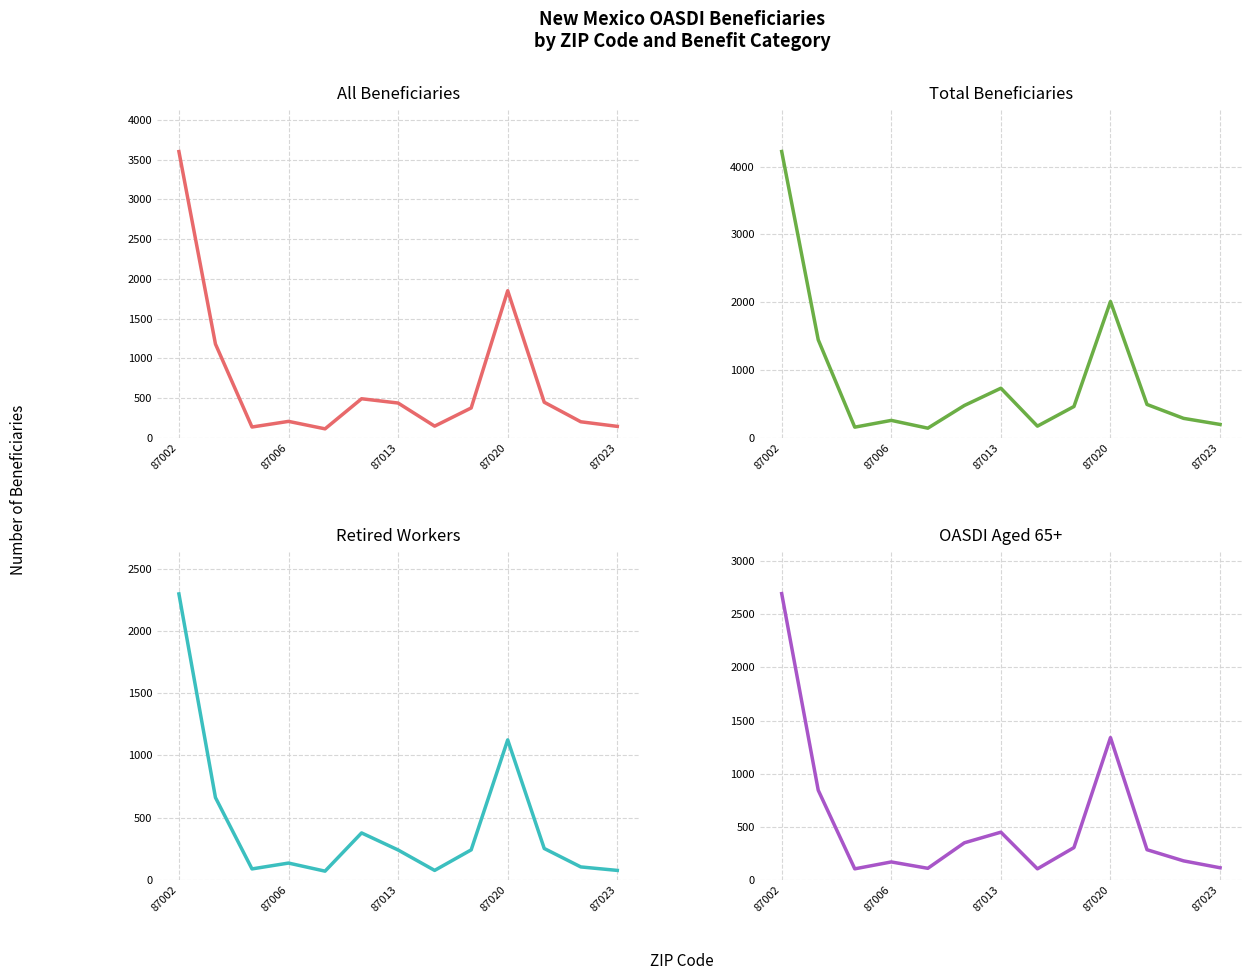

The value of All beneficiaries (col_9) at 87023 is 76. True or false?

False